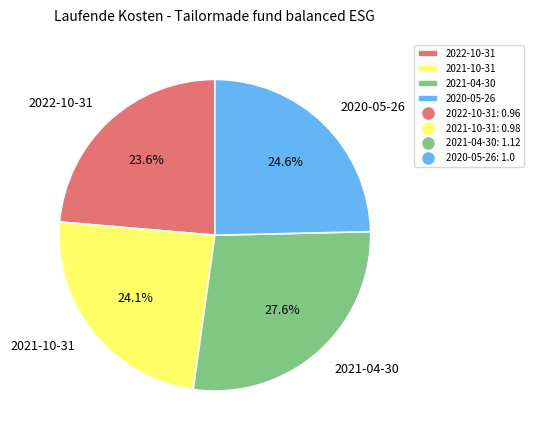

Count the number of slices in the pie.

4